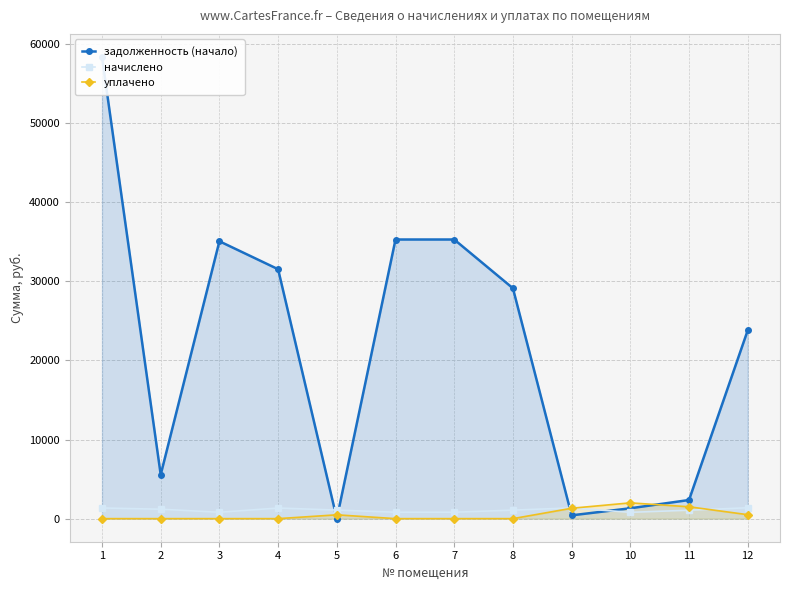

After their last crossing, which series has the higher values: начислено or задолженность (начало)?

задолженность (начало)